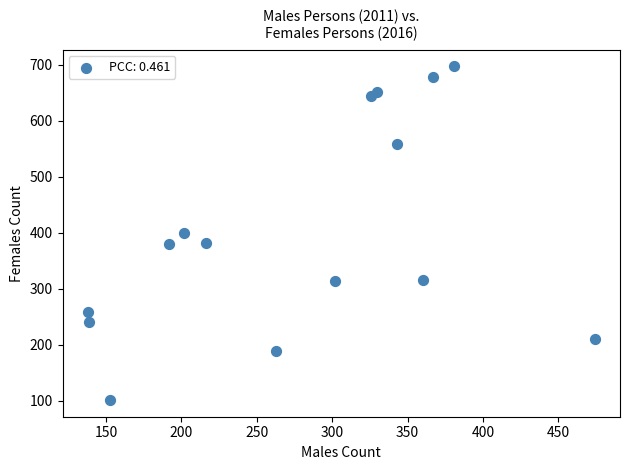

What is the range of Y values (max minus min)?

596